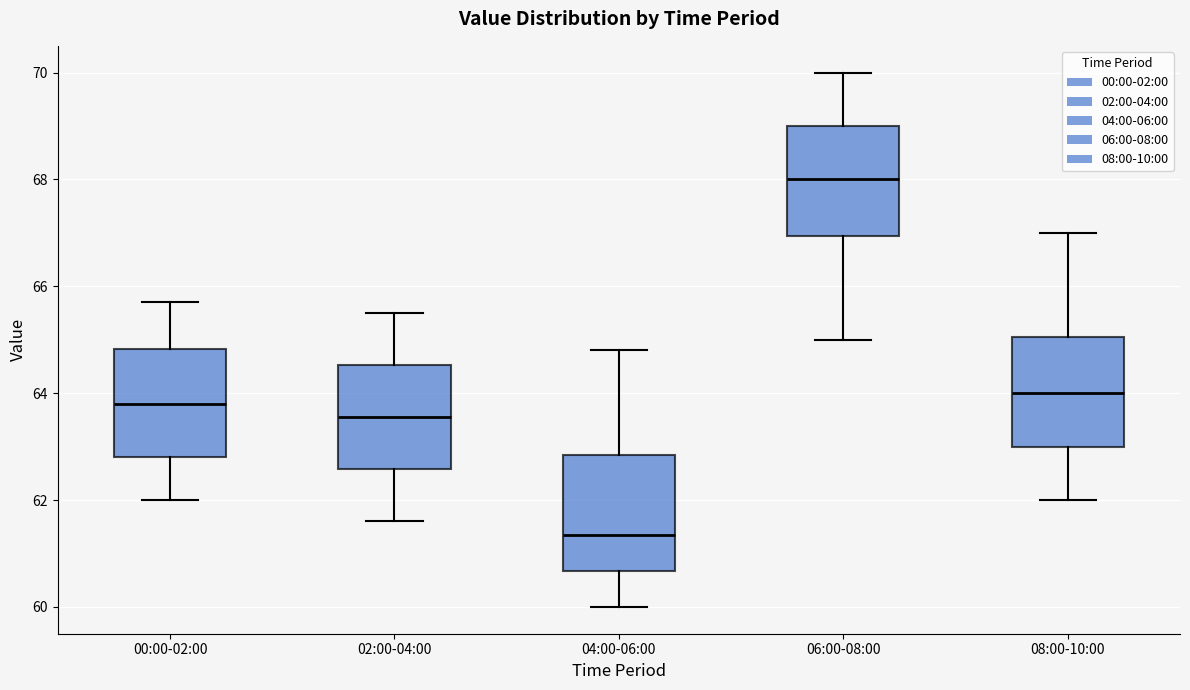

Where does the upper whisker of the box for 06:00-08:00 end on the y-axis? The values are not printed on the chart, so give them approximately, as read against the axis.

70.0